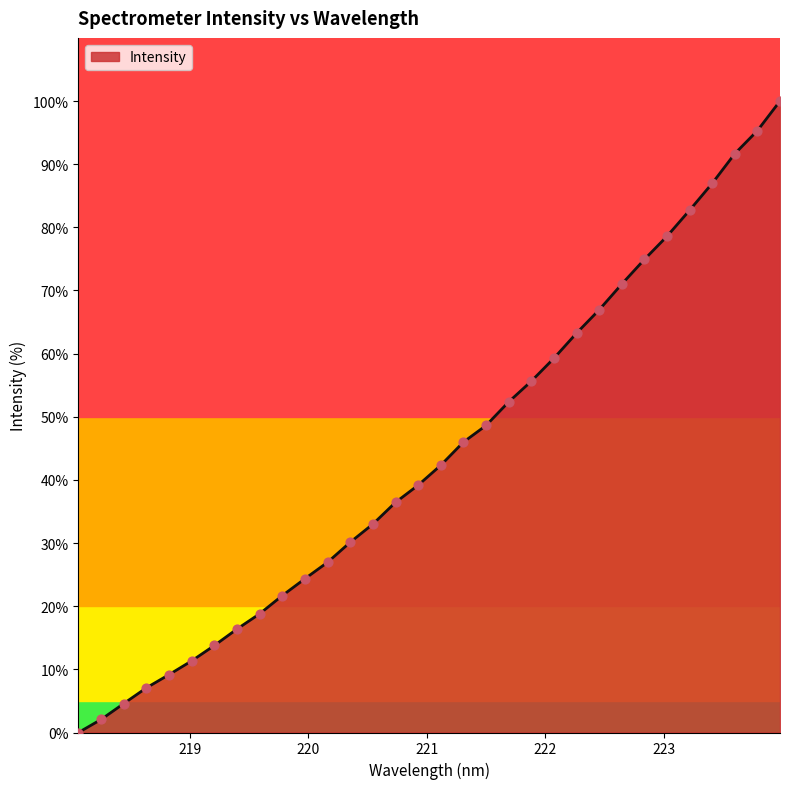

What is the difference between the maximum and minimum values?

100.0